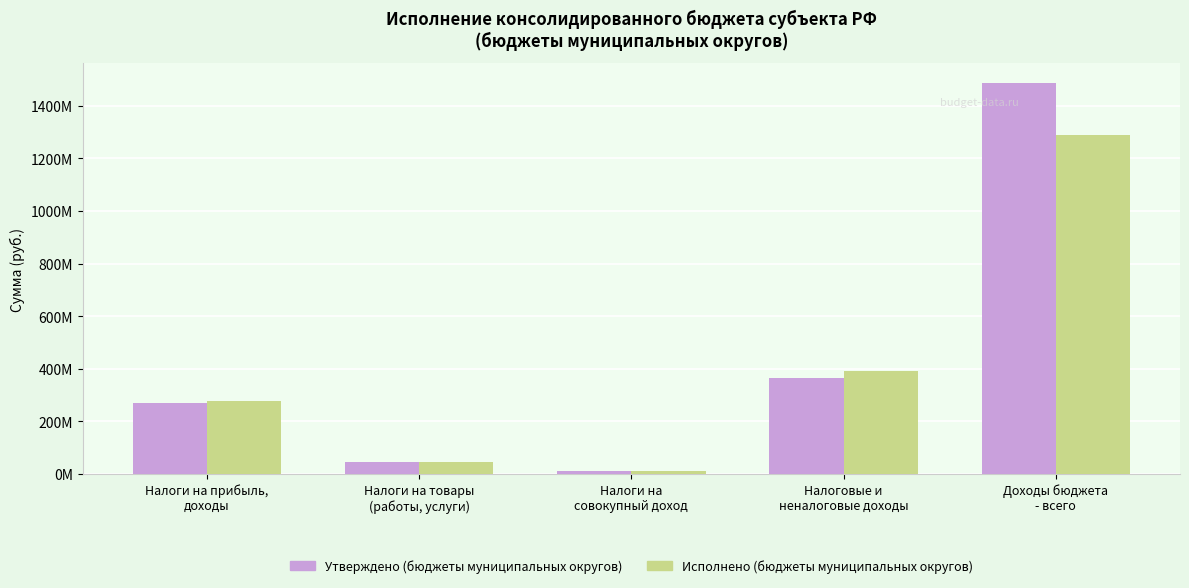

Which category has the highest value across all series?

Доходы бюджета
- всего